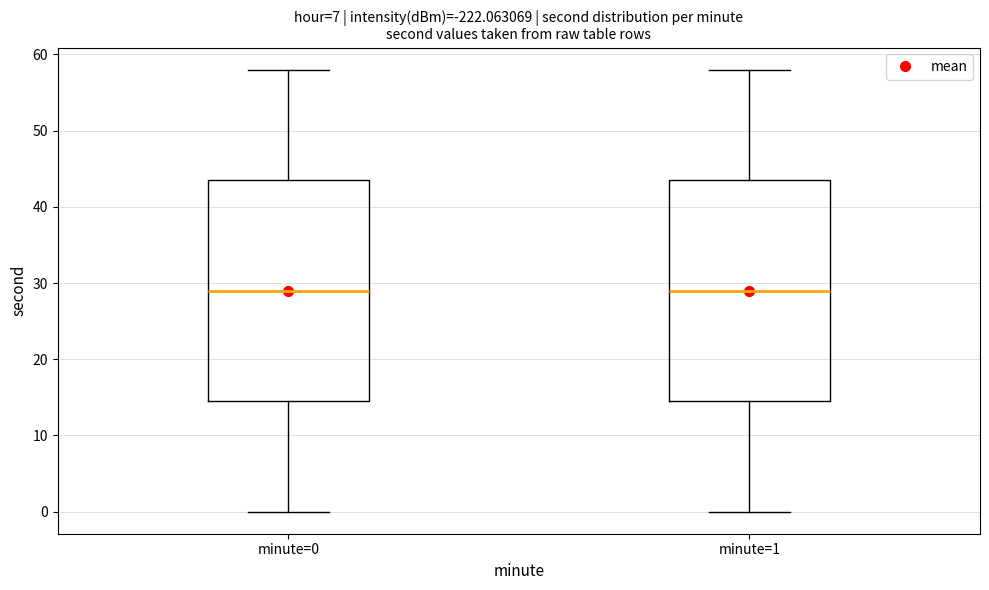

Where does the upper whisker of the box for minute=0 end on the y-axis? The values are not printed on the chart, so give them approximately, as read against the axis.

58